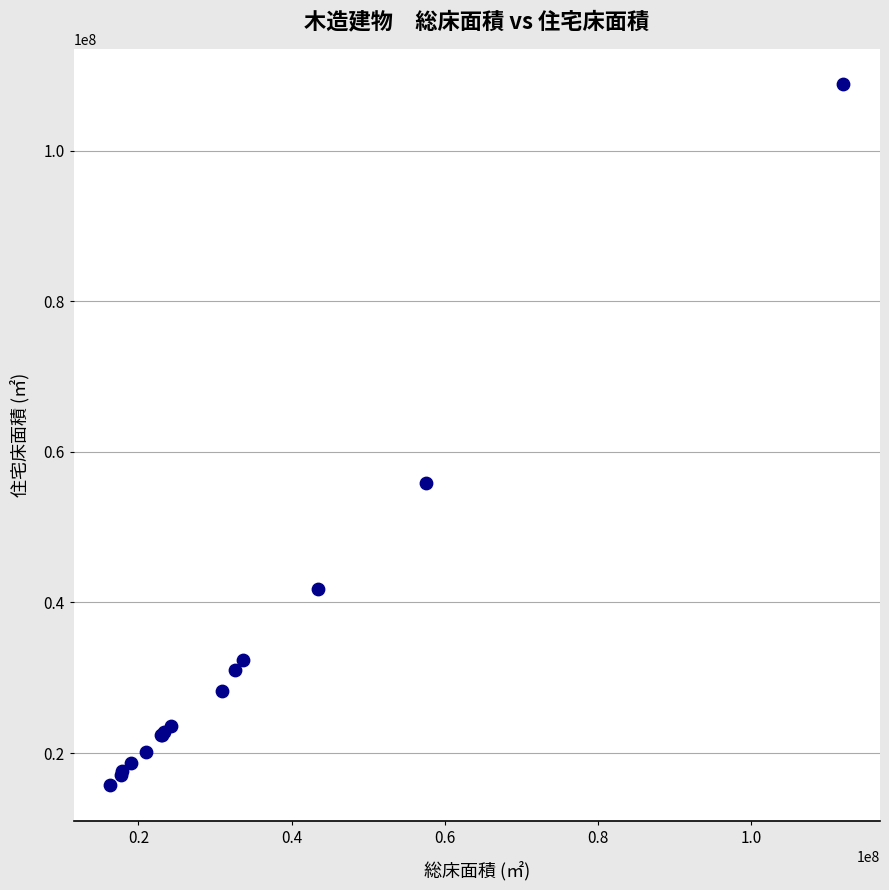

What Y value in the scatter plot is closest to 62288211?

55841429